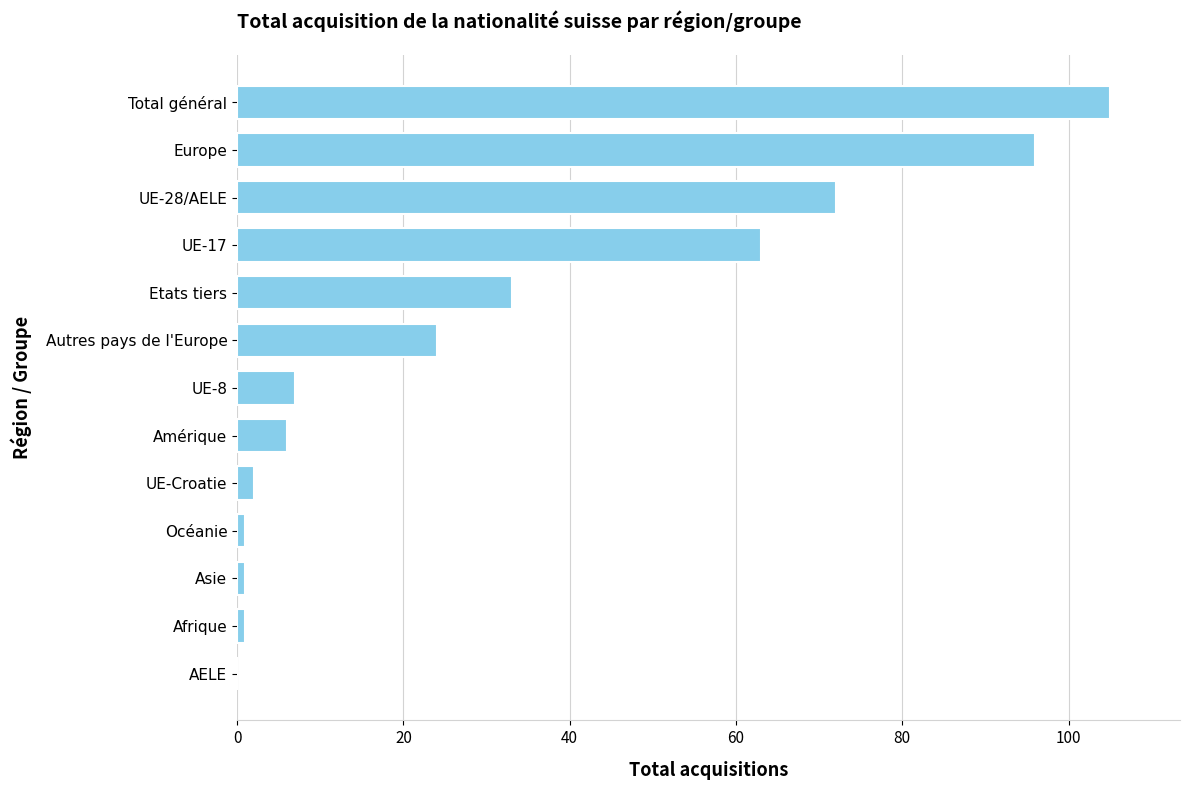

Is it true that the value at Etats tiers is 33?

True